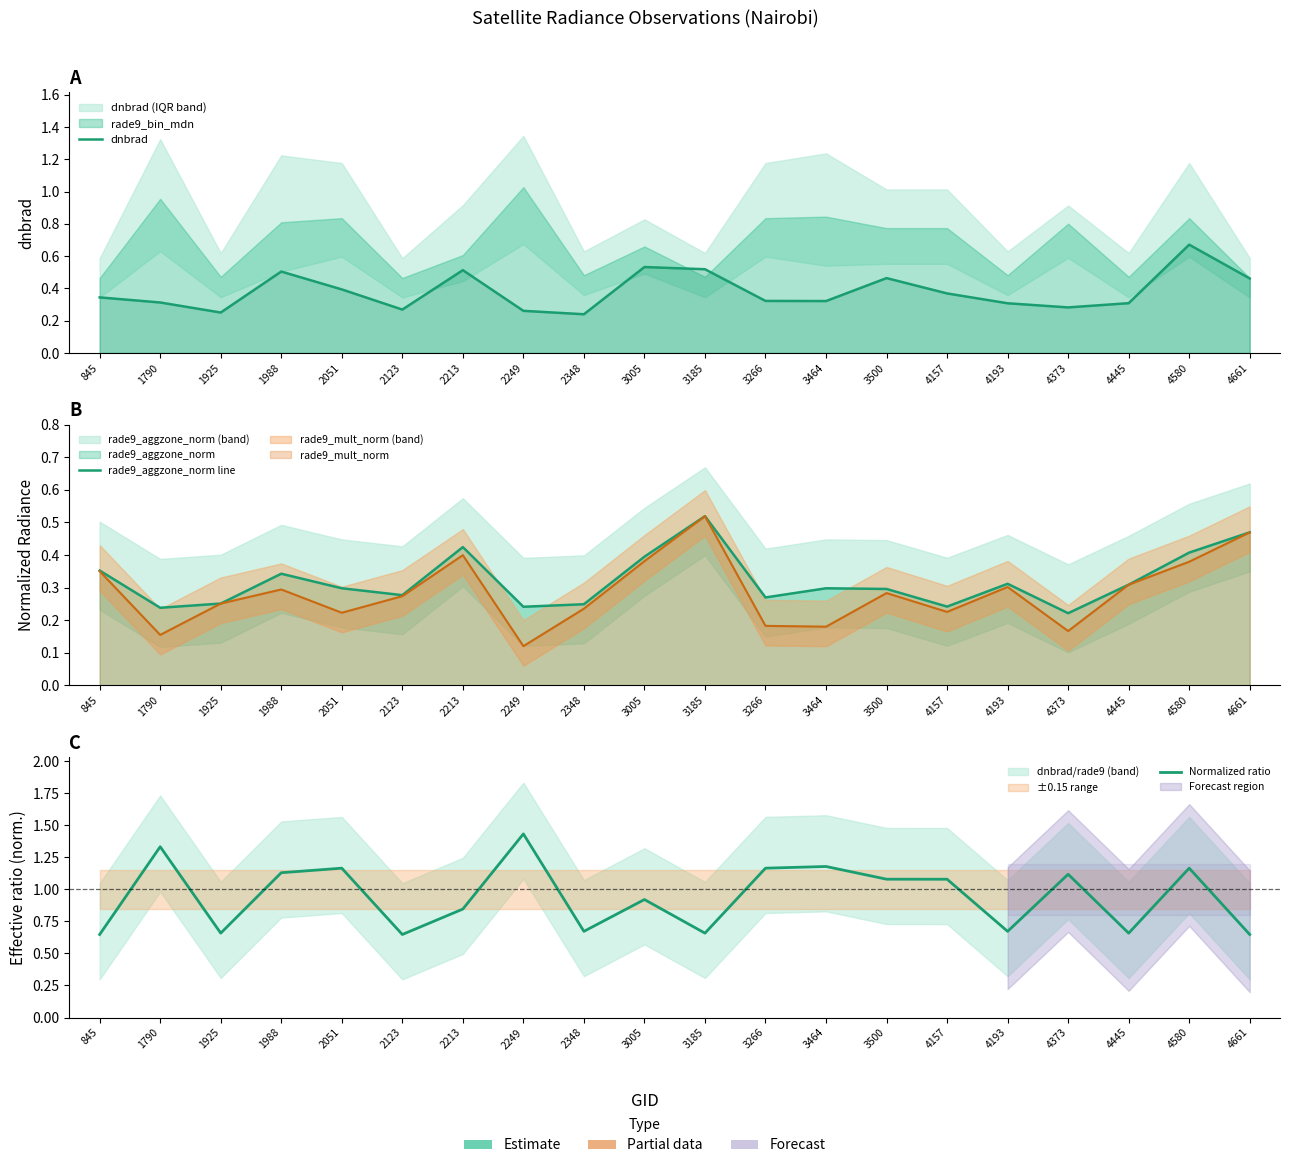

What is the value of the dnbrad point at the 14th from the left?

0.5